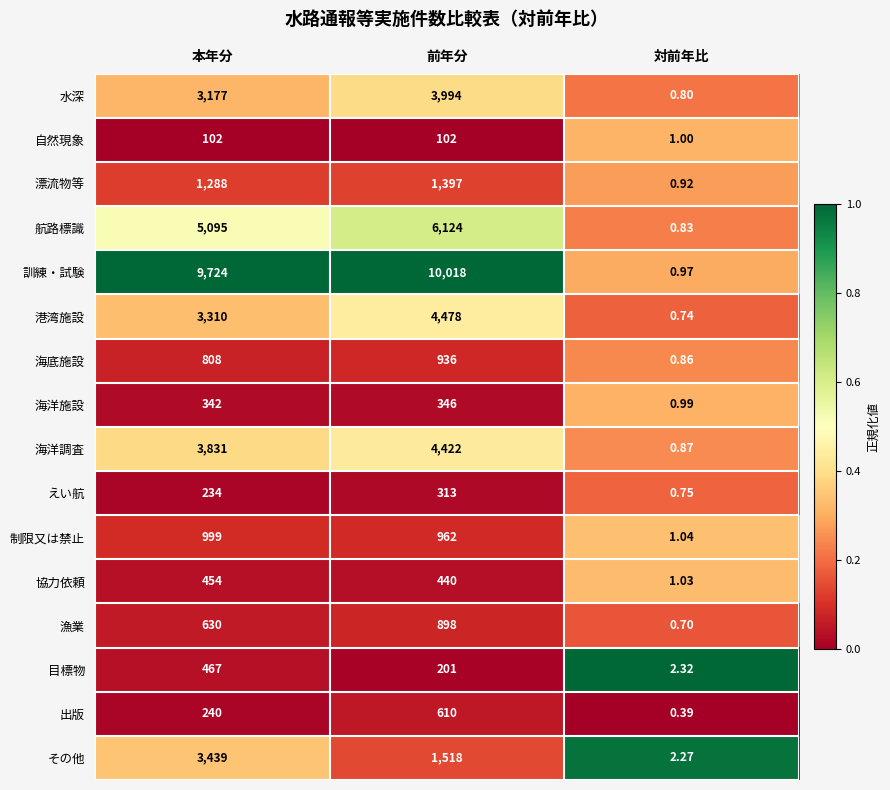

Which series has the largest total across all categories?

訓練・試験